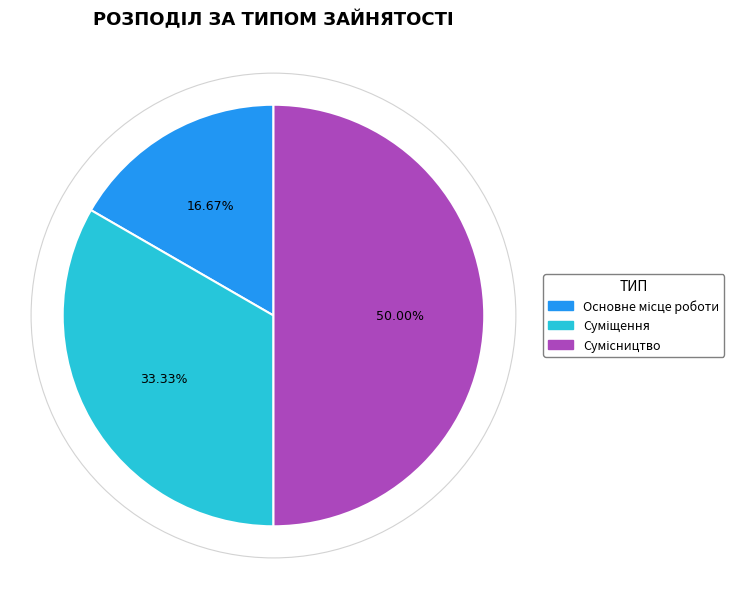

How many segments does this pie chart have?

3